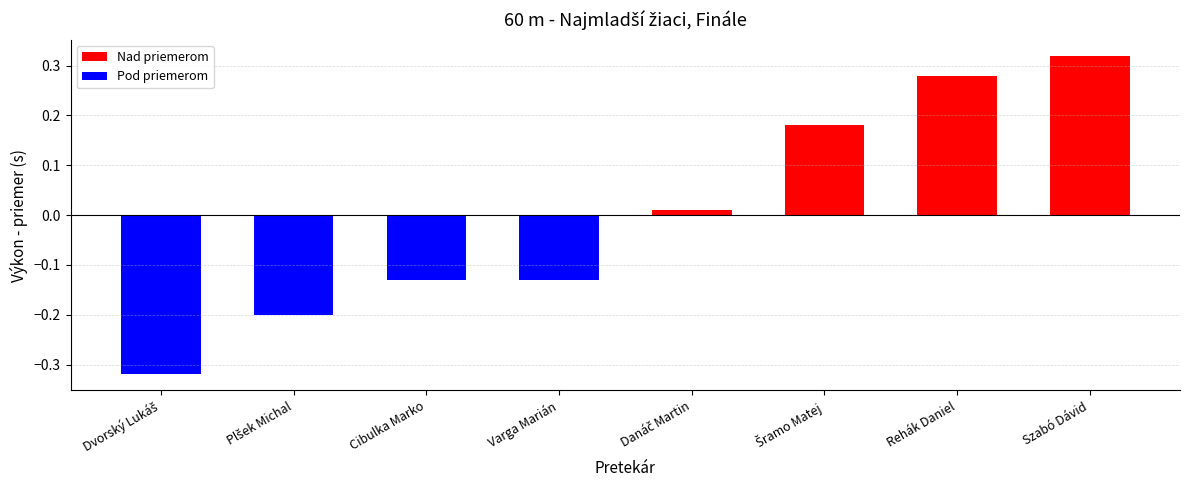

What is the difference between the maximum and minimum values?

0.6